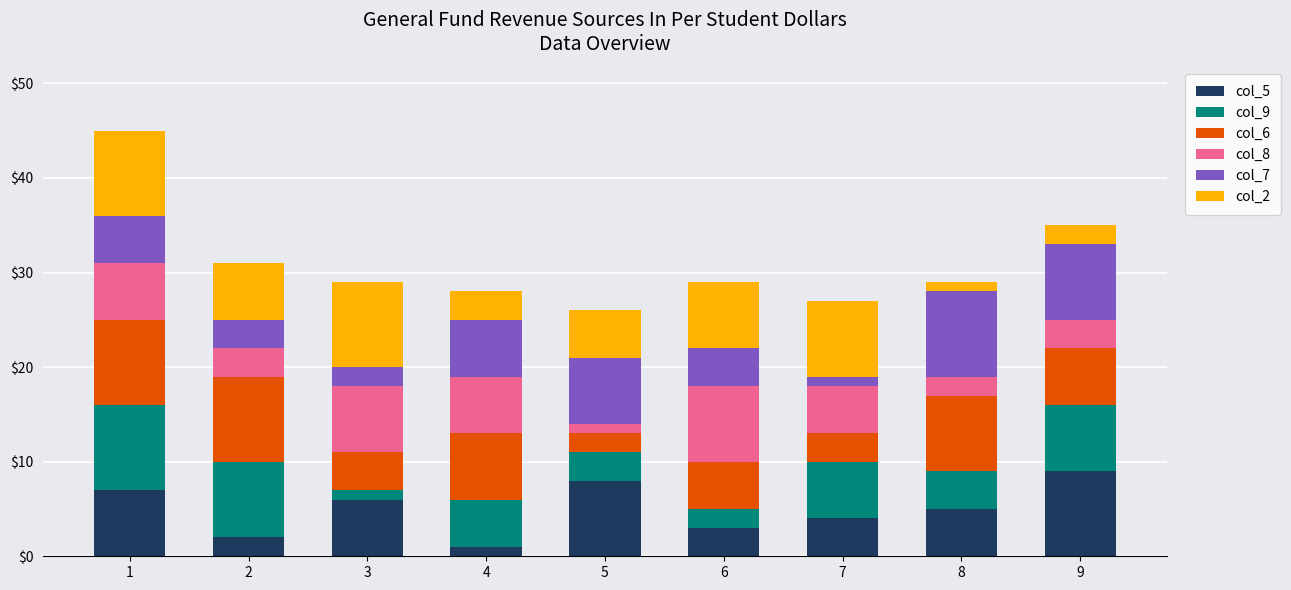

The value of col_5 at 7 is 7. True or false?

False